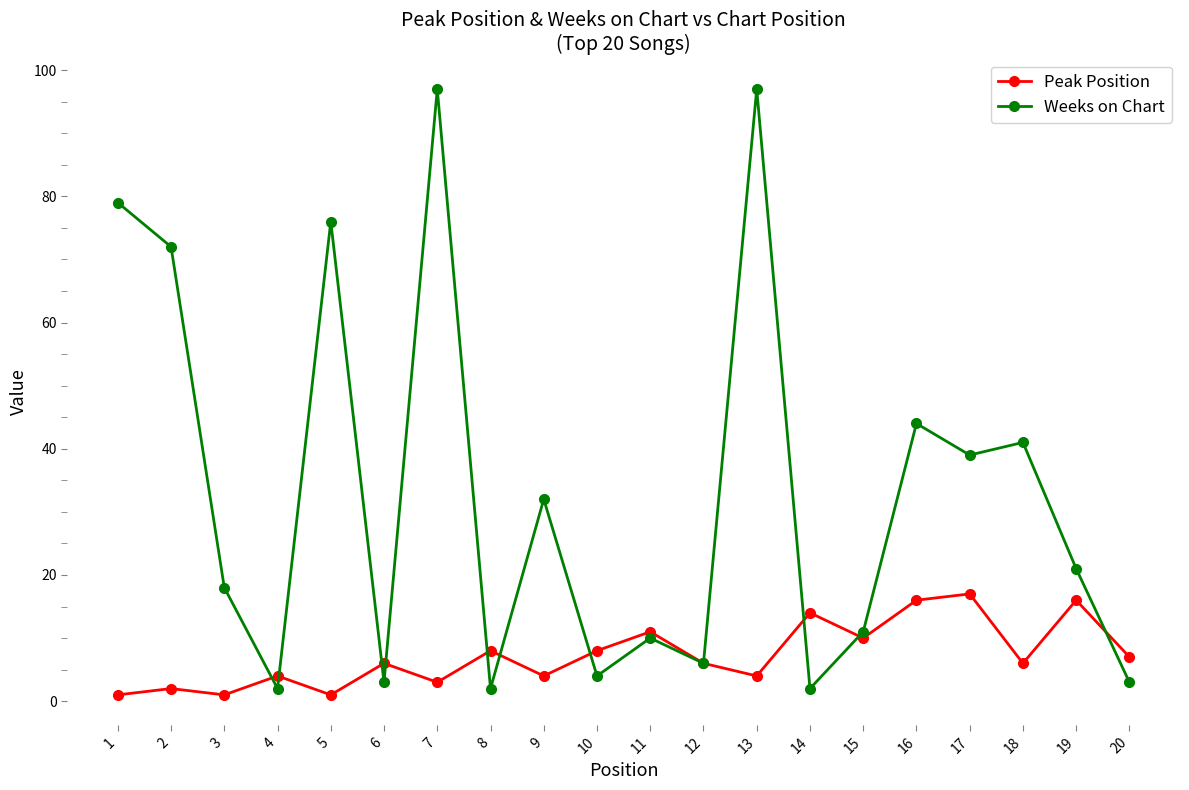

Which series has the largest range (max minus min)?

Weeks on Chart